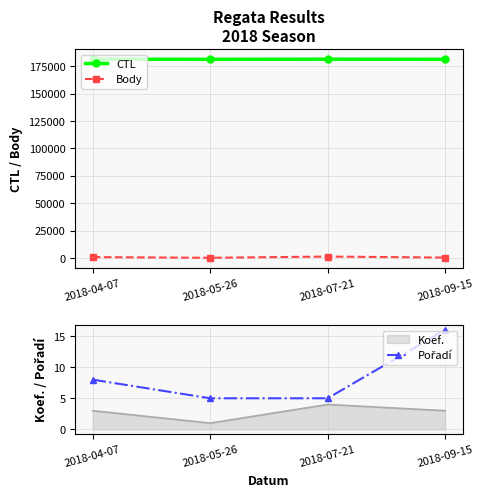

Where is Pořadí nearest to the value 10?

2018-04-07